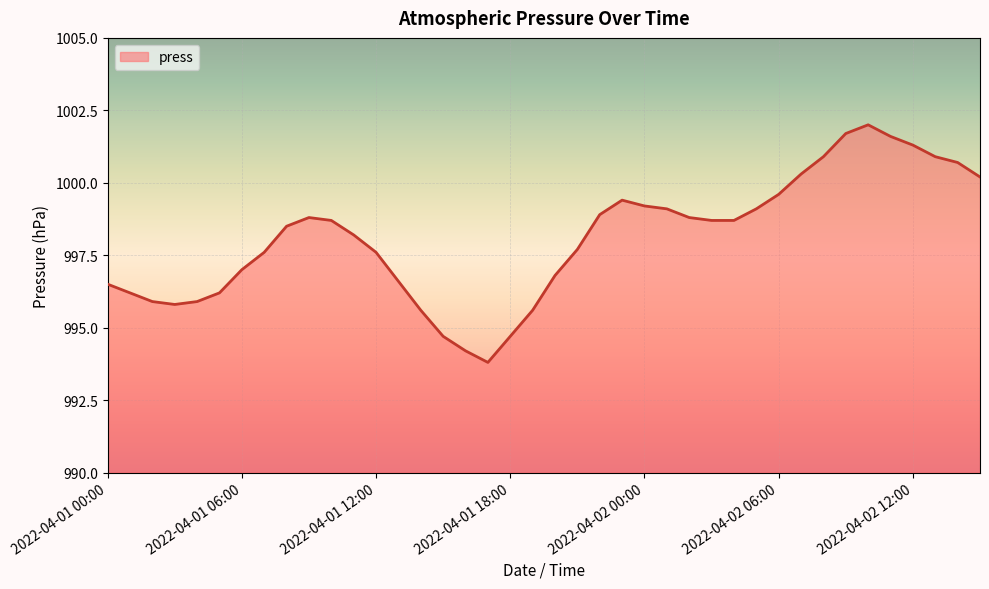

Reading left to right, list all the values displayed in this chart.

996.5	996.2	995.9	995.8	995.9	996.2	997.0	997.6	998.5	998.8	998.7	998.2	997.6	996.6	995.6	994.7	994.2	993.8	994.7	995.6	996.8	997.7	998.9	999.4	999.2	999.1	998.8	998.7	998.7	999.1	999.6	1000.3	1000.9	1001.7	1002.0	1001.6	1001.3	1000.9	1000.7	1000.2